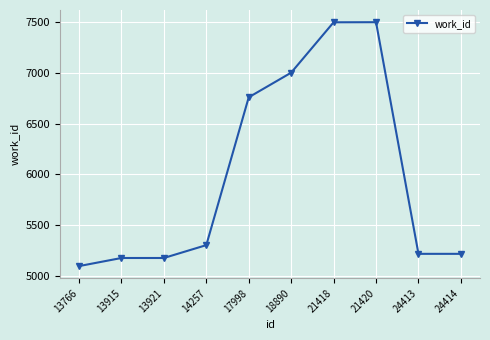

What is the difference between the second highest and minimum values?

2406